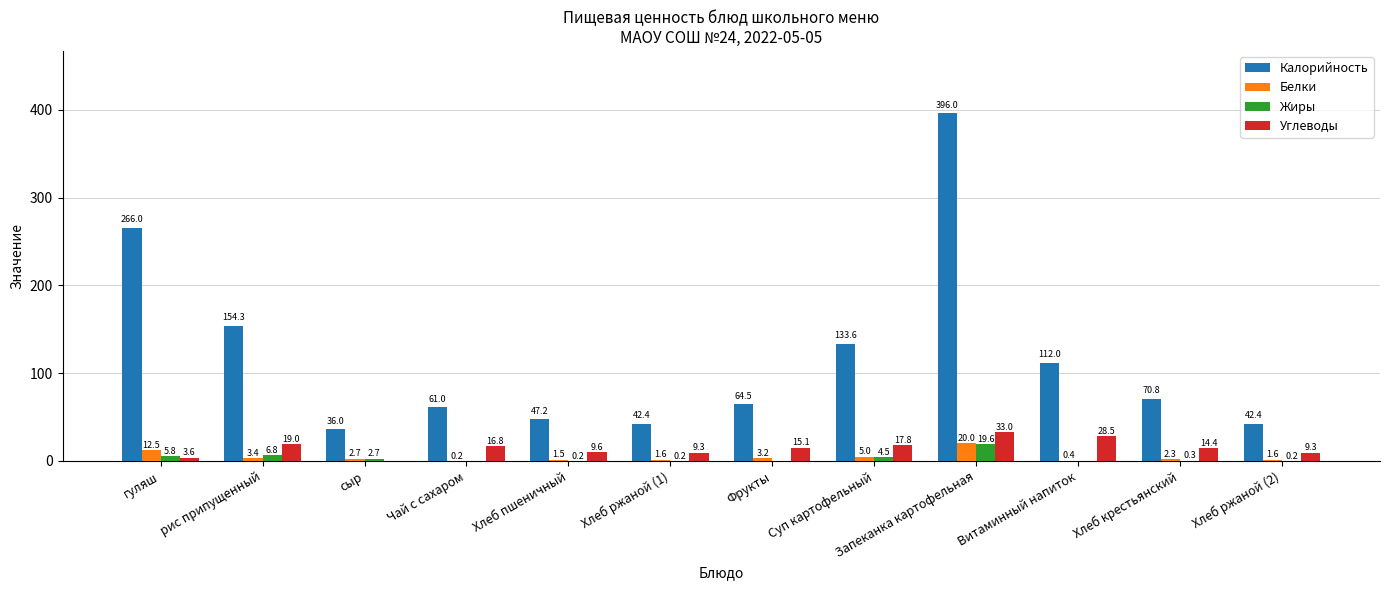

Between сыр and Хлеб ржаной (1), which series saw the biggest shift?

Углеводы